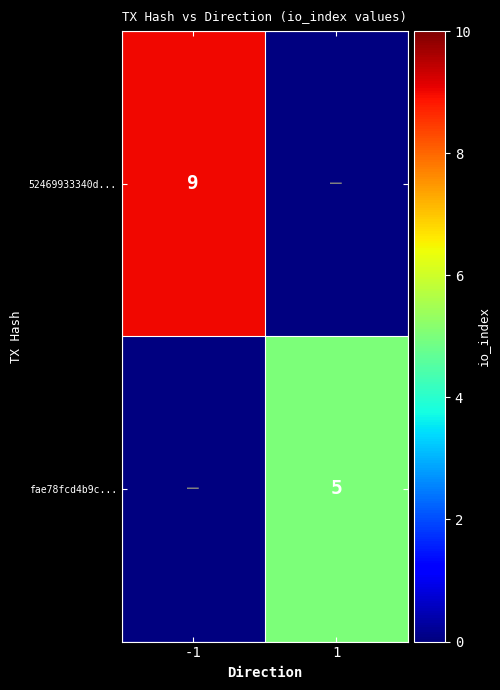

True or false: 52469933340d... has a value of 9 at -1.

True